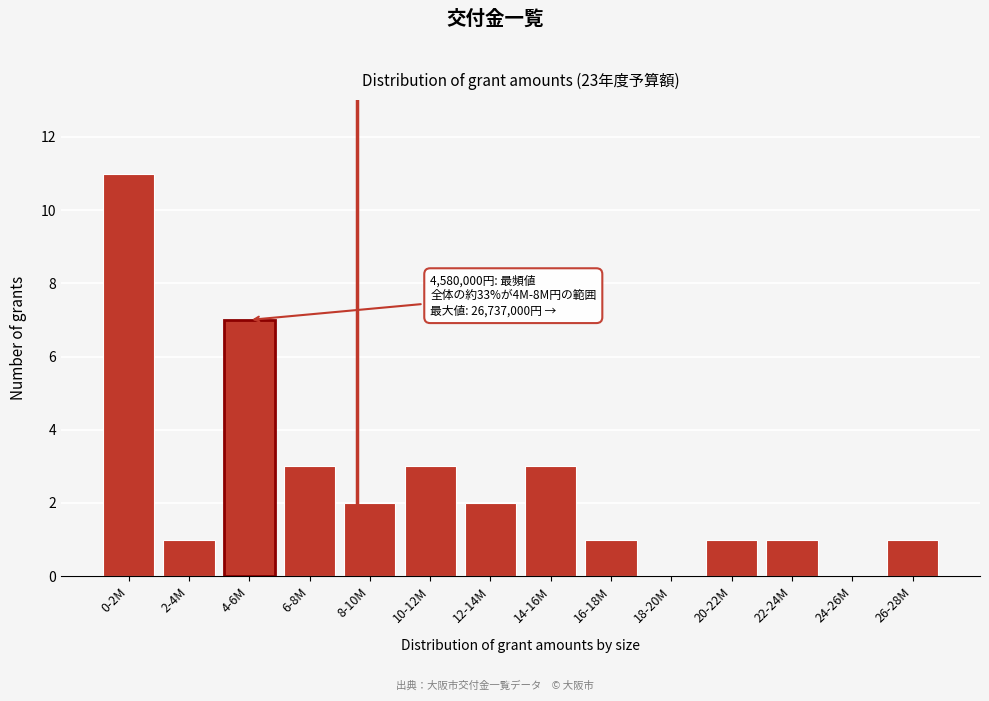

Reading right to left, transcribe all the data shown in this chart.

26-28M=1	24-26M=0	22-24M=1	20-22M=1	18-20M=0	16-18M=1	14-16M=3	12-14M=2	10-12M=3	8-10M=2	6-8M=3	4-6M=7	2-4M=1	0-2M=11